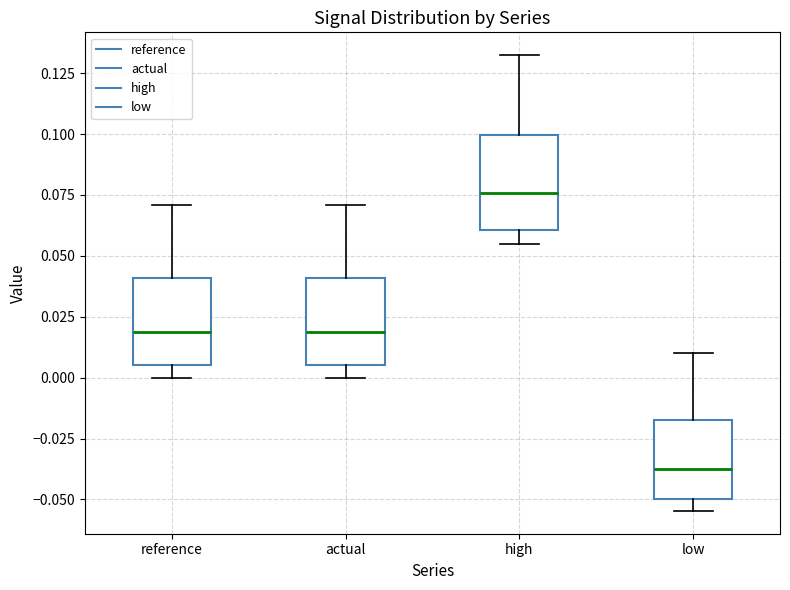

Which box's median line is the highest?

high